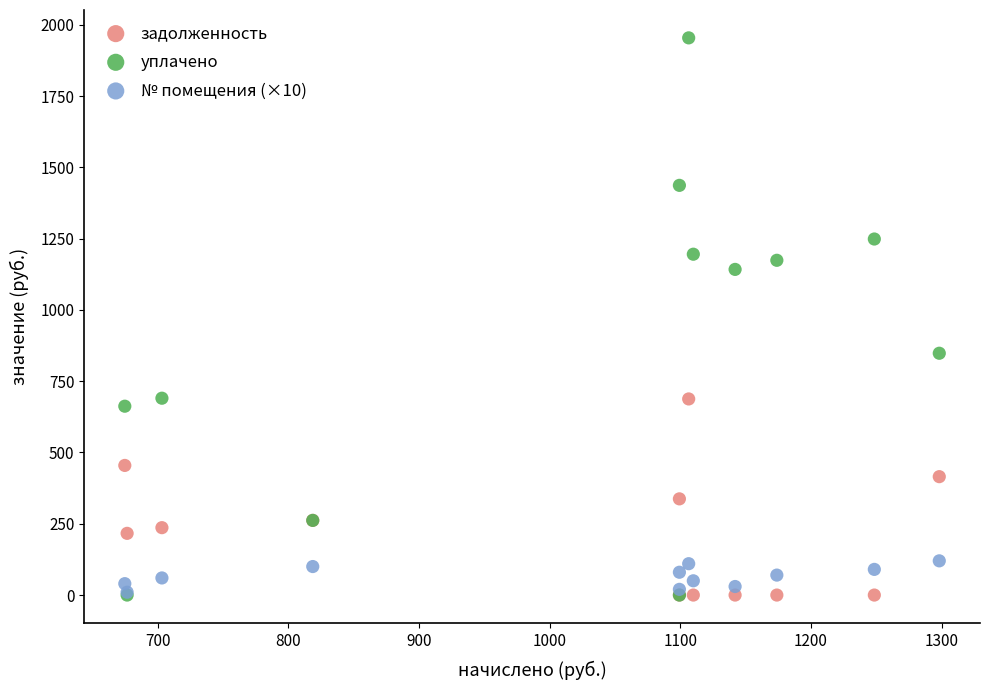

In the уплачено series, what Y value is closest to 976?

848.0